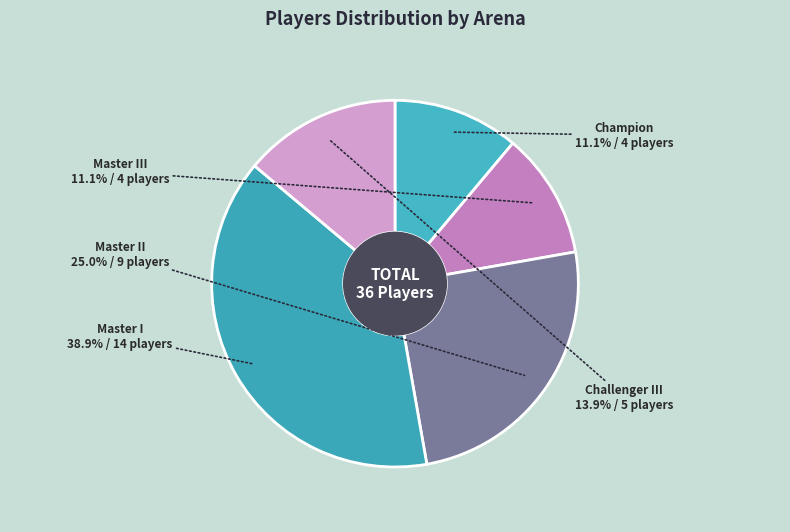

Does Master III represent more than half of the total?

No